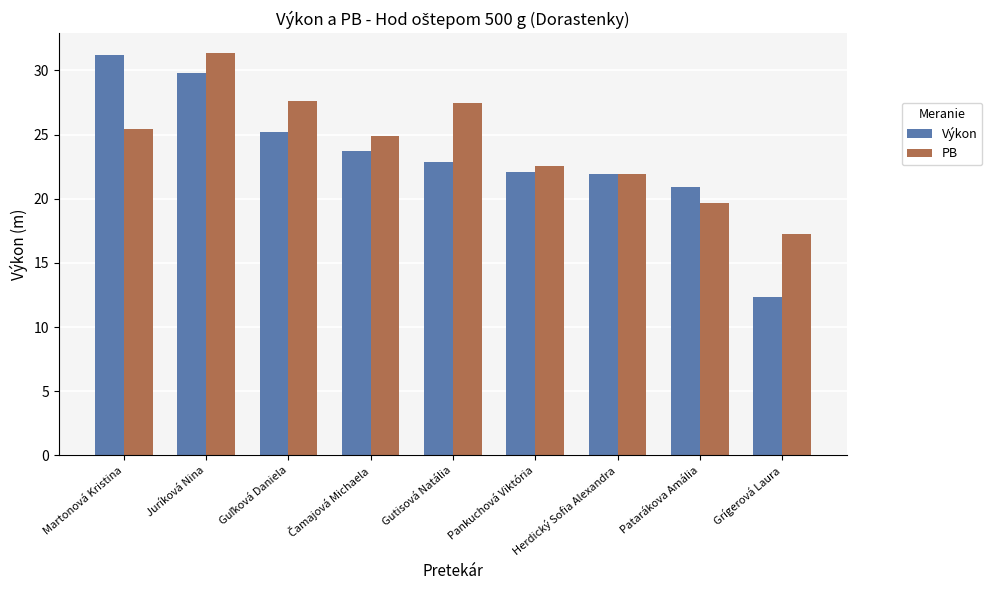

Reading left to right, list all the values displayed in this chart.

Výkon: 31.2	29.8	25.2	23.7	22.9	22.1	21.9	20.9	12.3
PB: 25.4	31.3	27.6	24.9	27.5	22.6	21.9	19.7	17.2